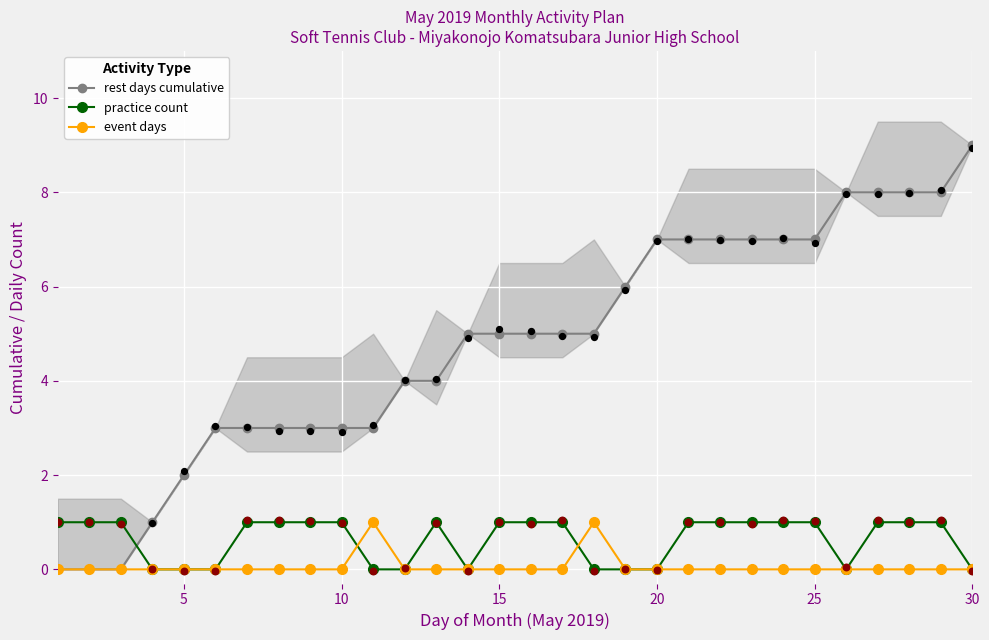

Which series reaches the maximum Y coordinate?

rest days cumulative